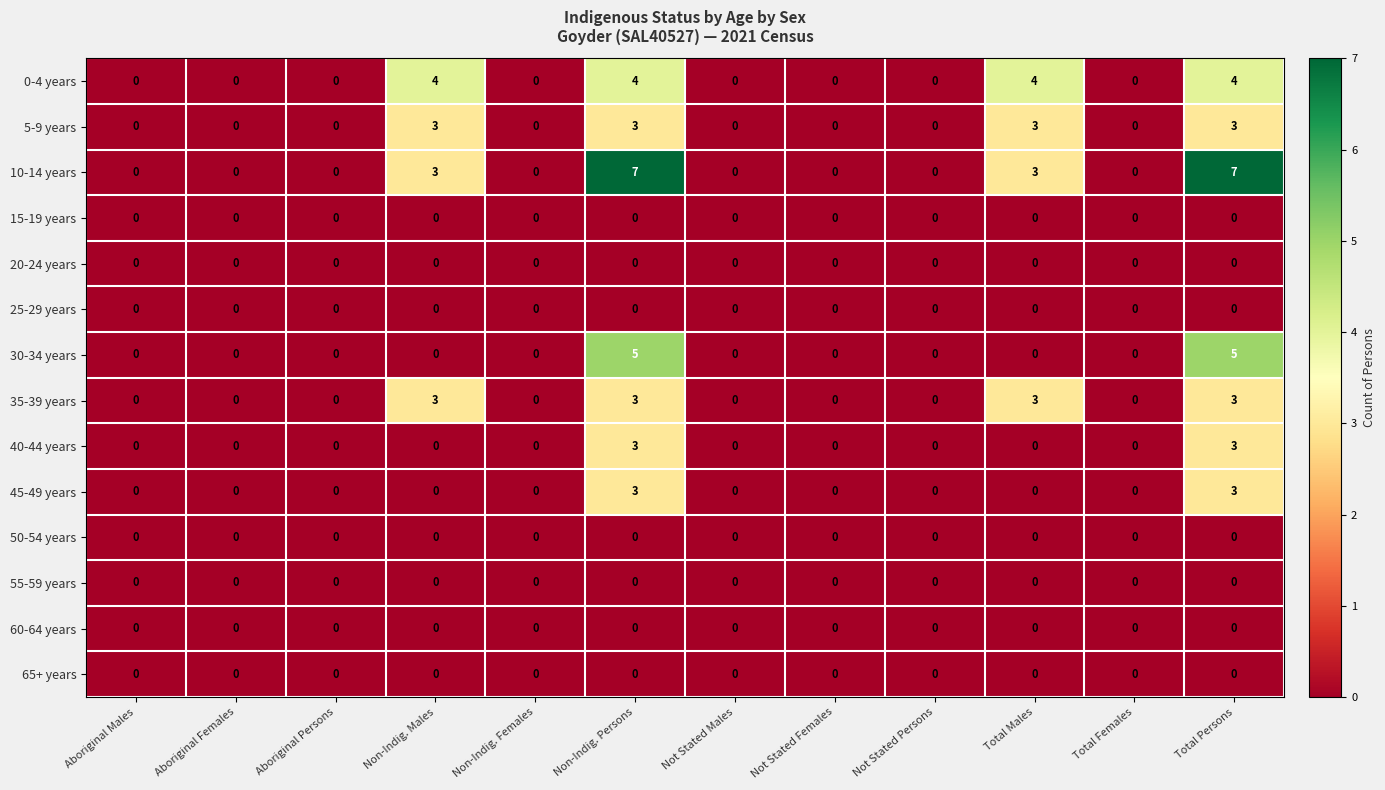

What is the highest value of the 40-44 years series?

3